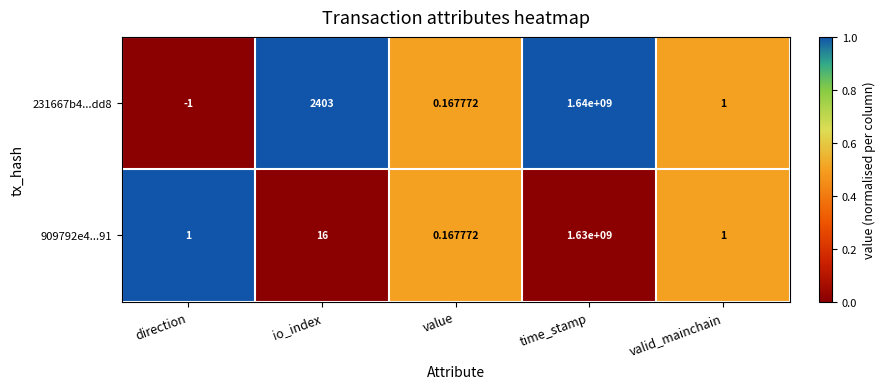

Between direction and valid_mainchain, which series saw the biggest shift?

231667b4...dd8